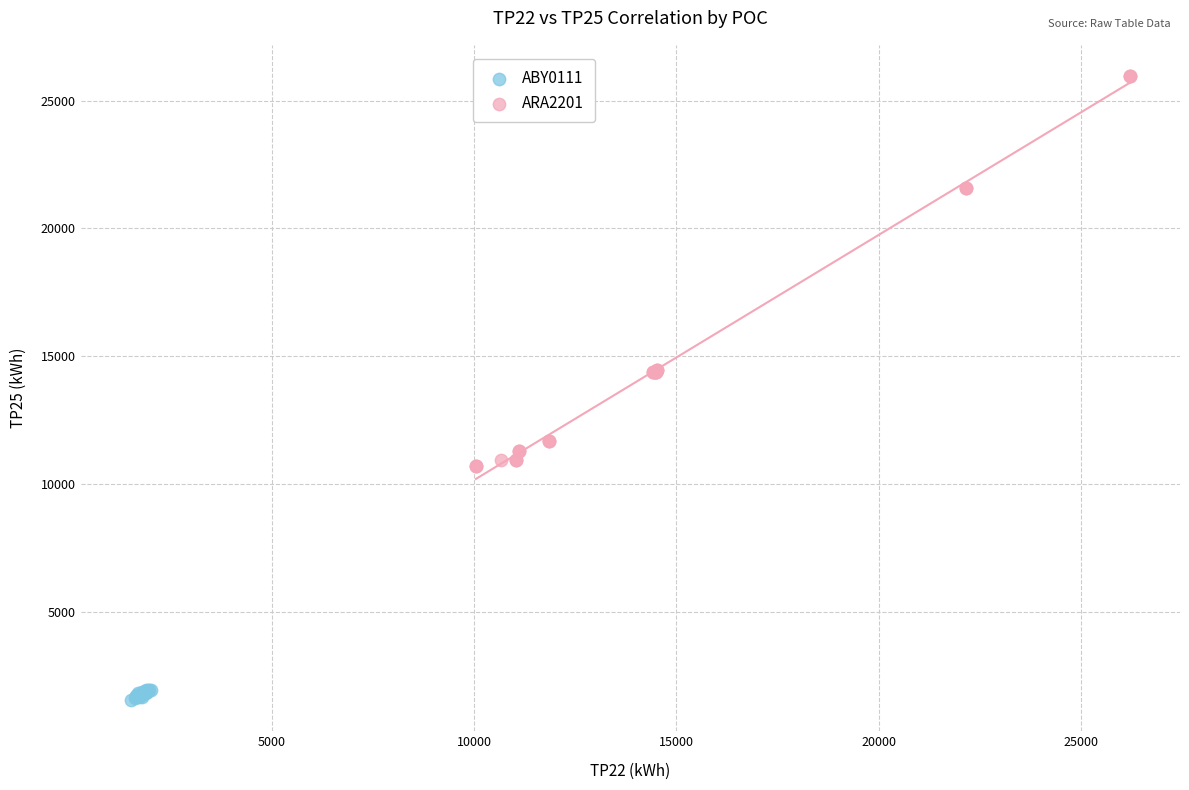

Which series contains the lowest Y value?

ABY0111